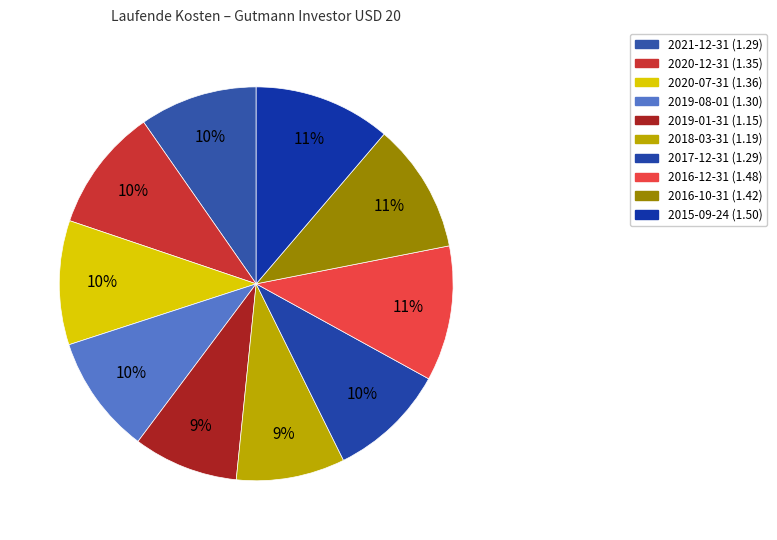

How many segments does this pie chart have?

10